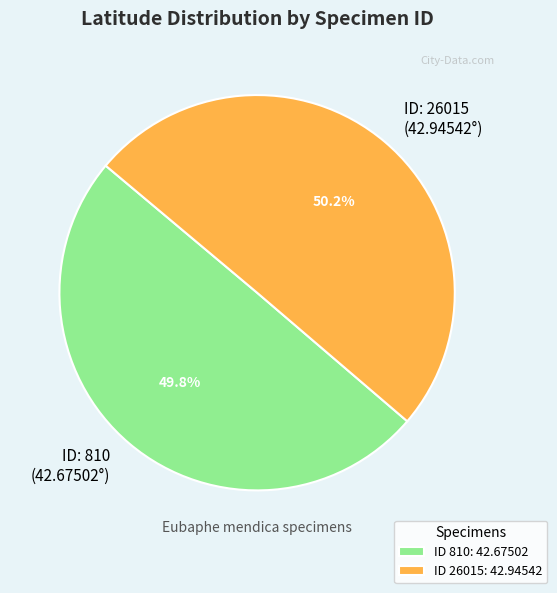

Is there any slice that represents more than half of the pie?

Yes